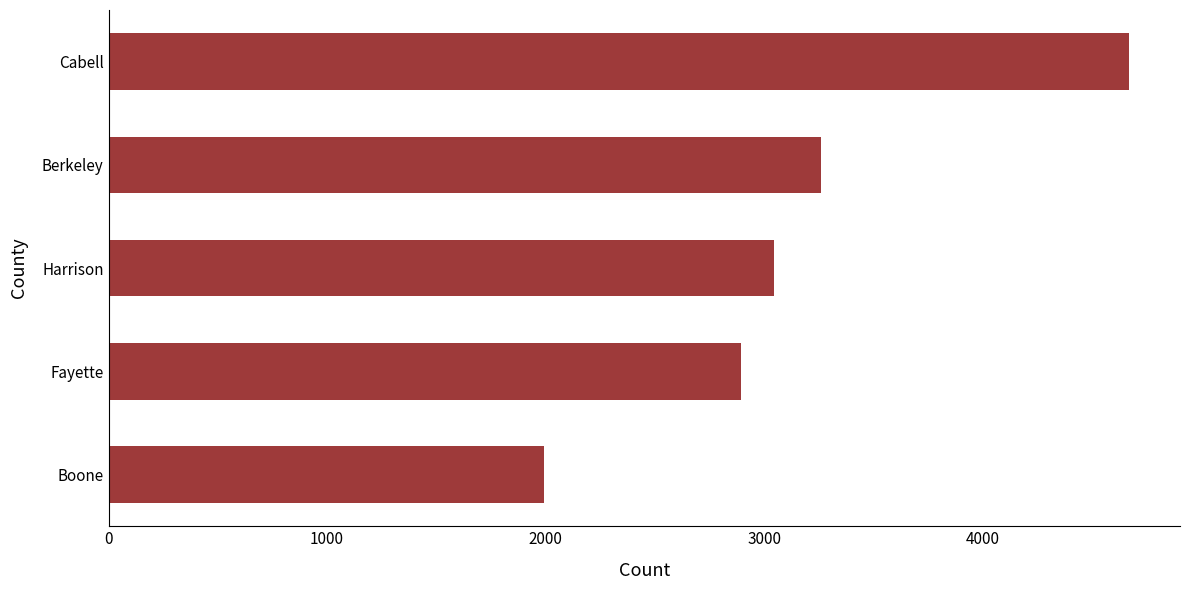

Reading top to bottom, extract all data points from this chart.

4670	3260	3045	2895	1995